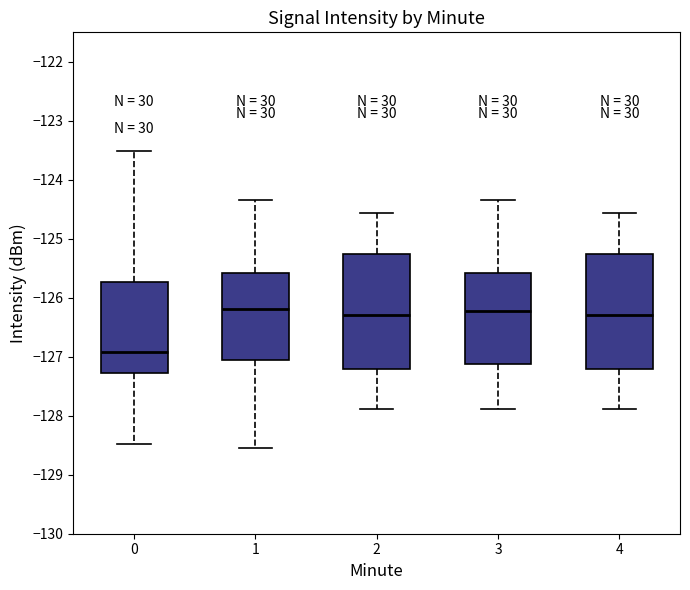

Where is the lower edge of the box at x = 2 on the y-axis? The values are not printed on the chart, so give them approximately, as read against the axis.

-127.2